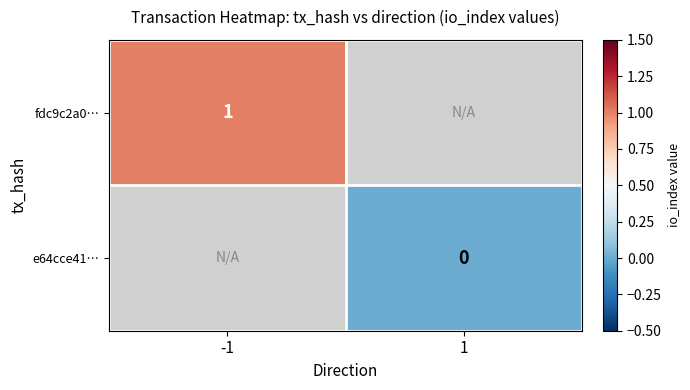

Is the value of e64cce41… at -1 greater than the value of fdc9c2a0… at 1?

No